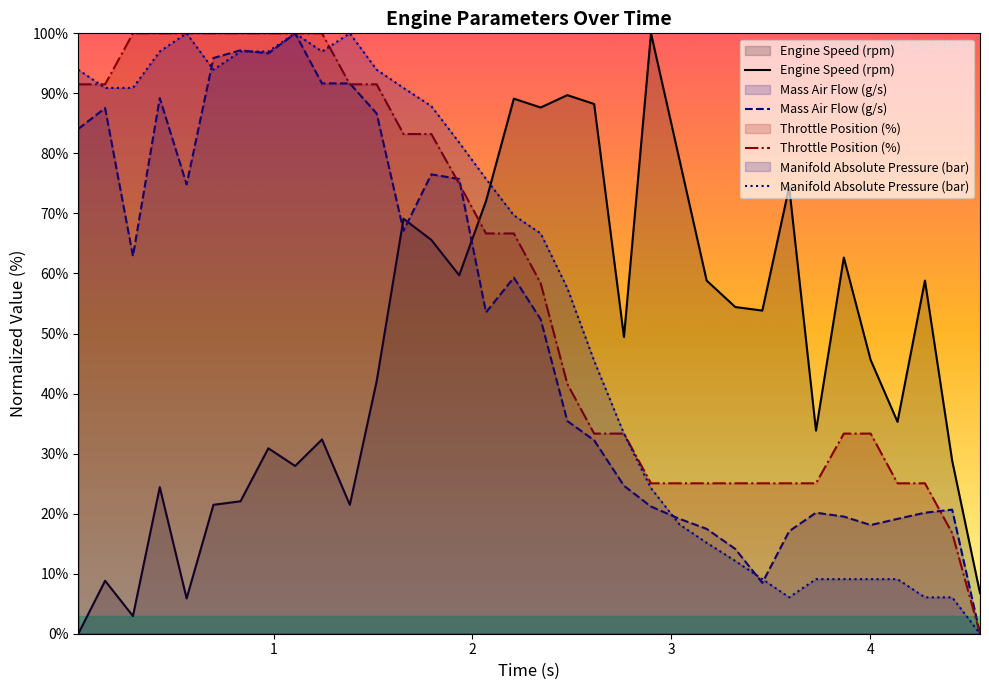

In Engine Speed (rpm), how many points are higher than both neighbors (excluding endpoints)?

11